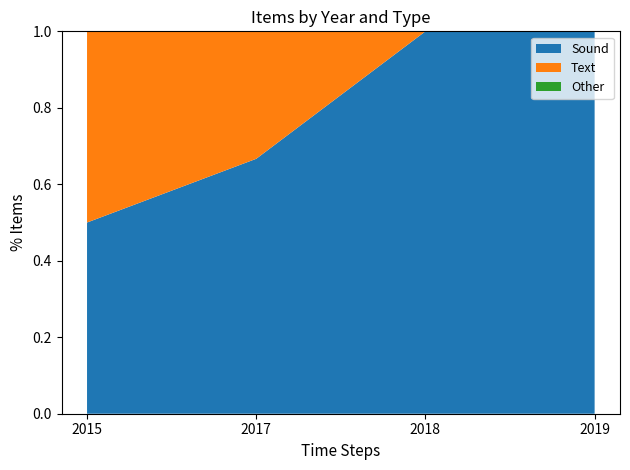

What is the total value across all series at 2015?

1.0